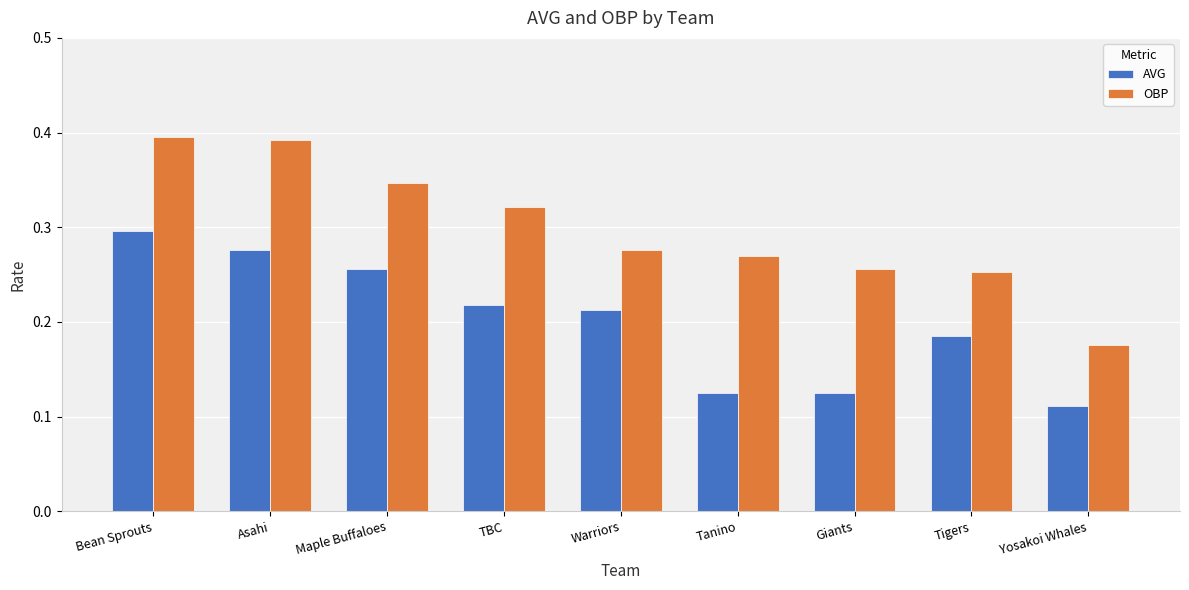

Rank the series at Tigers from lowest to highest value.

AVG, OBP